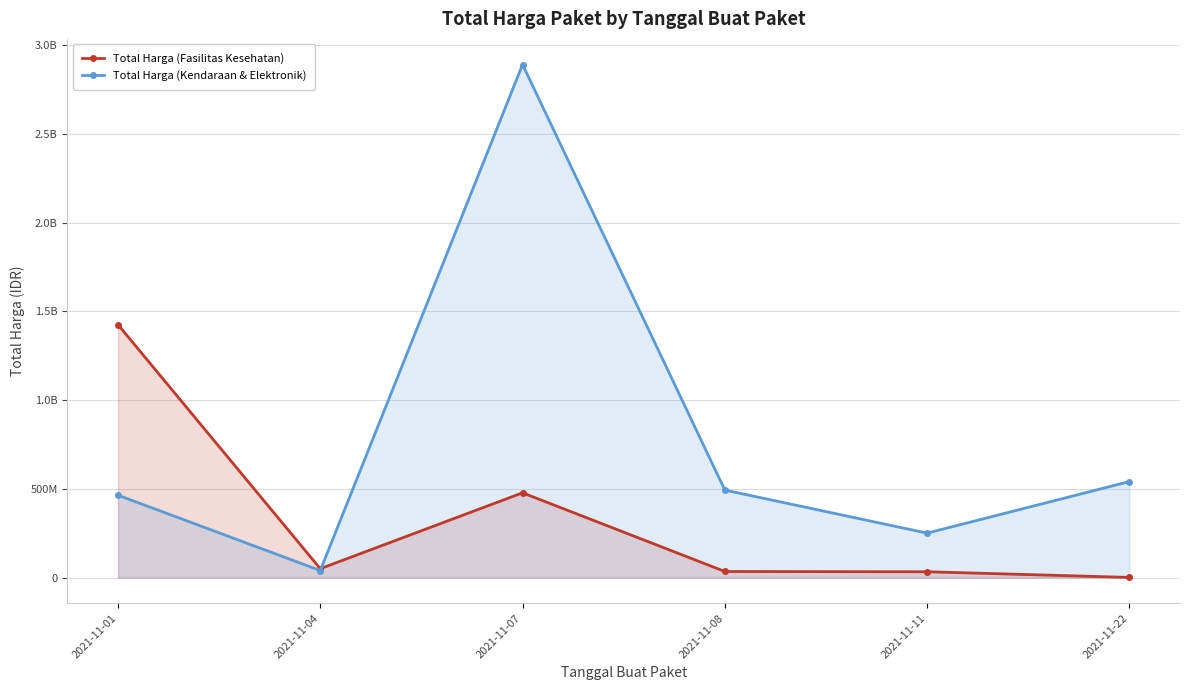

At how many categories does at least one series exceed 942639711?

2